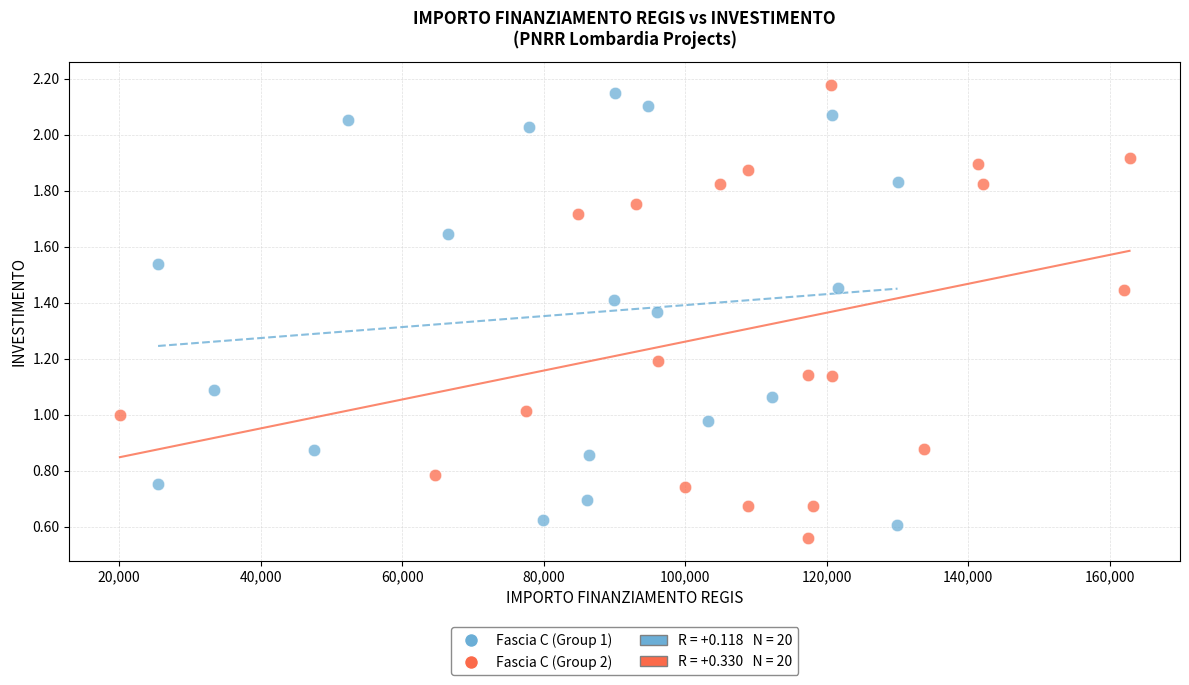

Which series has the widest spread of Y values?

Fascia C (Group 2)